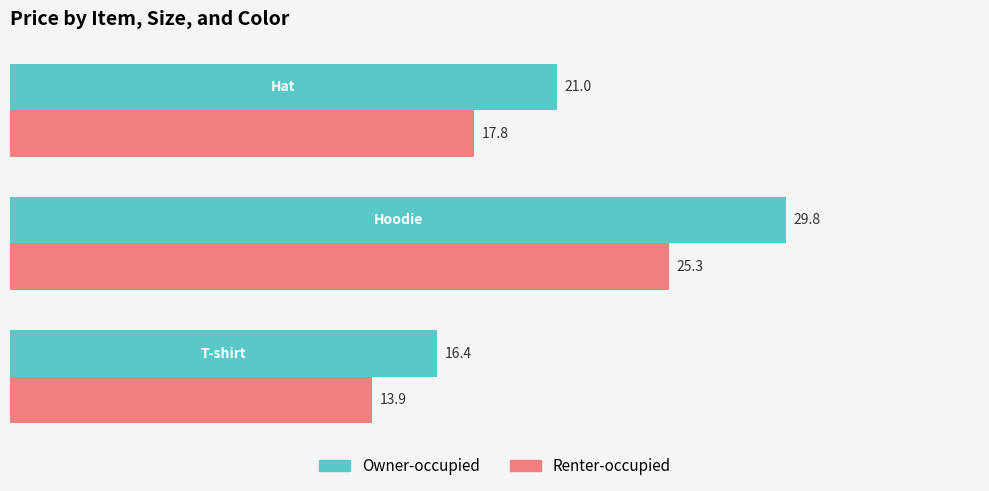

List the series in order of their overall mean, highest first.

Owner-occupied, Renter-occupied